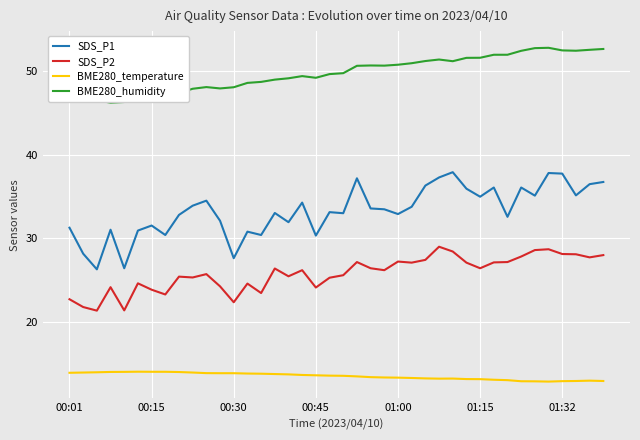

What are all the series names shown in the legend?

SDS_P1, SDS_P2, BME280_temperature, BME280_humidity